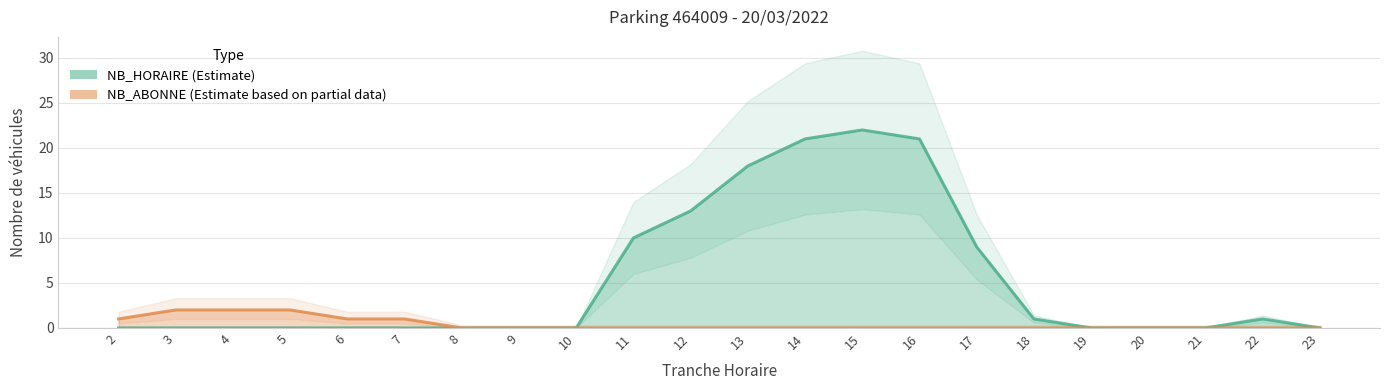

Is the value of NB_ABONNE at 7 greater than the value of NB_HORAIRE at 2?

Yes